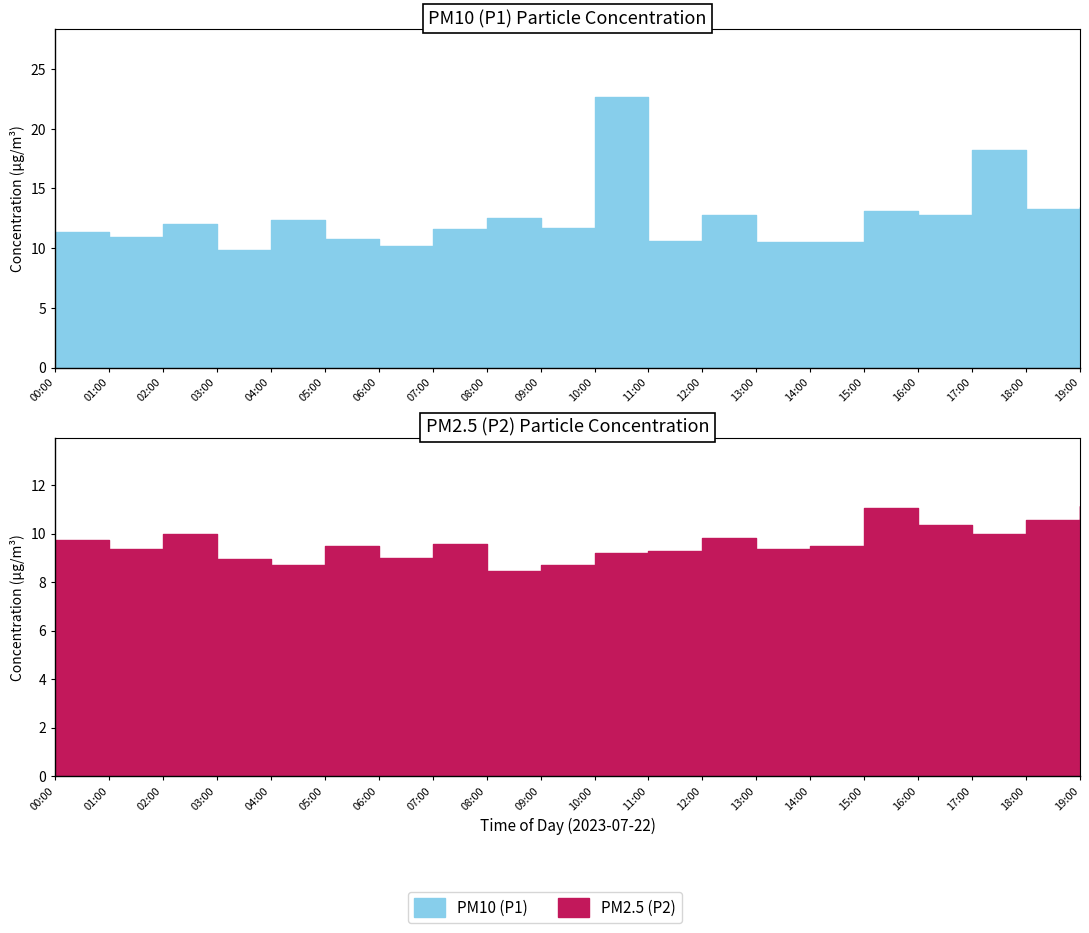

Rank the series by their maximum value, from lowest to highest.

P2, P1